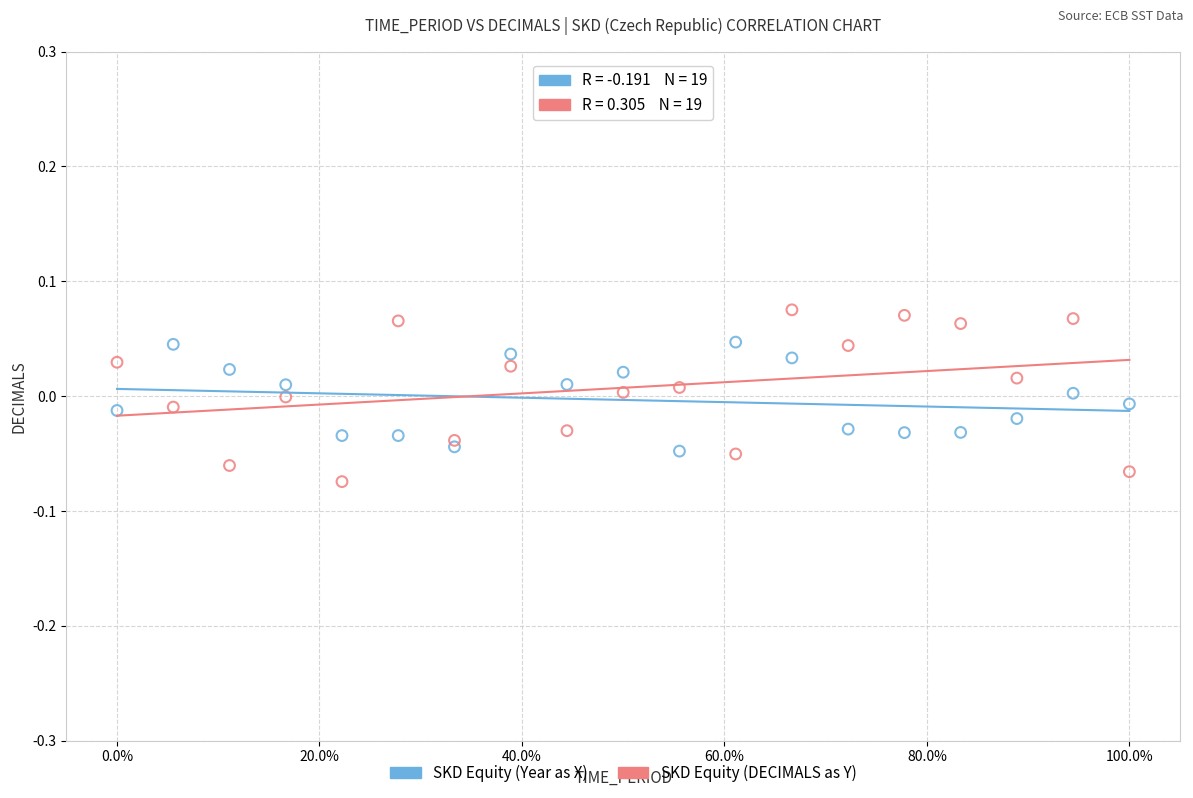

Which series reaches the maximum Y coordinate?

SKD Equity (DECIMALS as Y)